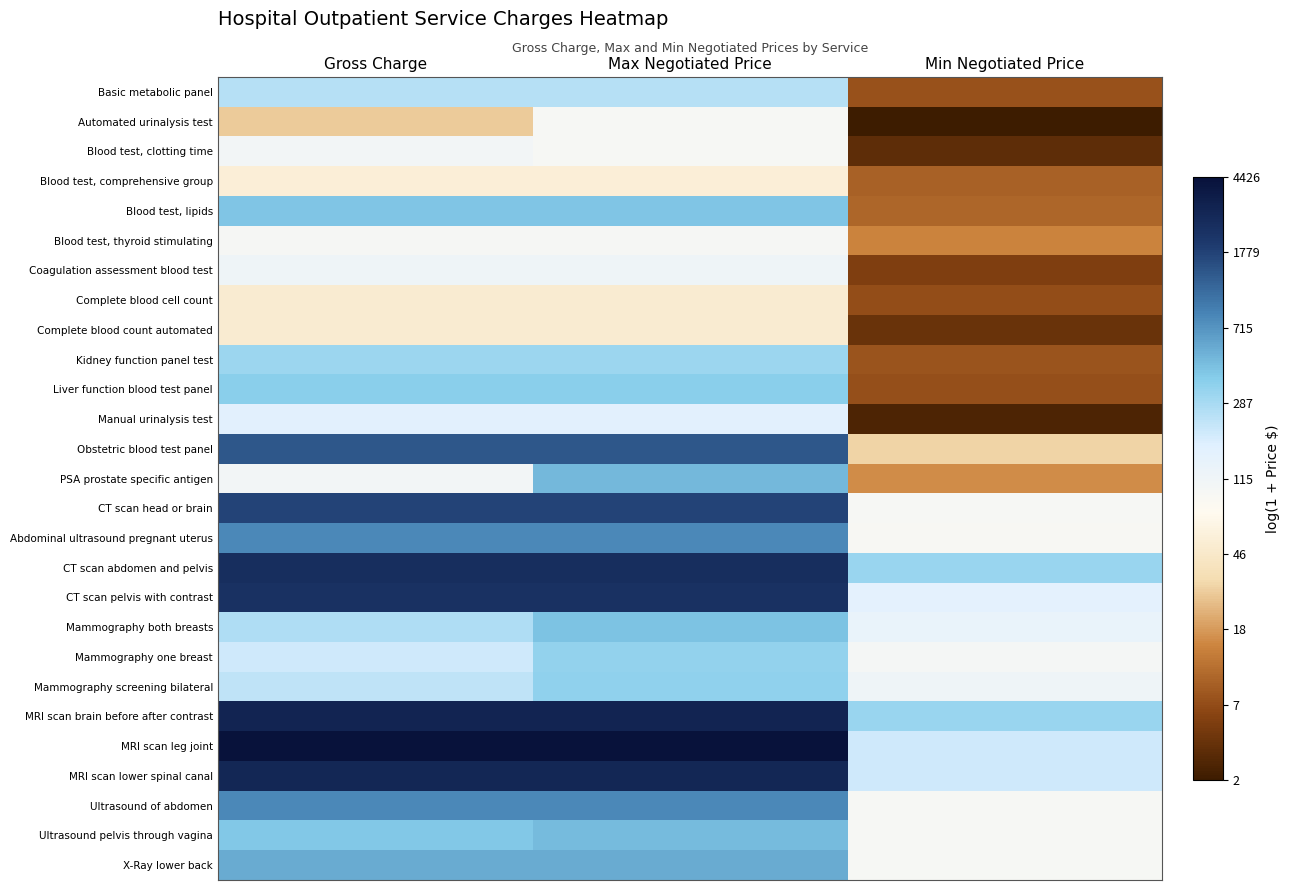

What is the spread (max minus min) of values at Gross Charge?

5.0